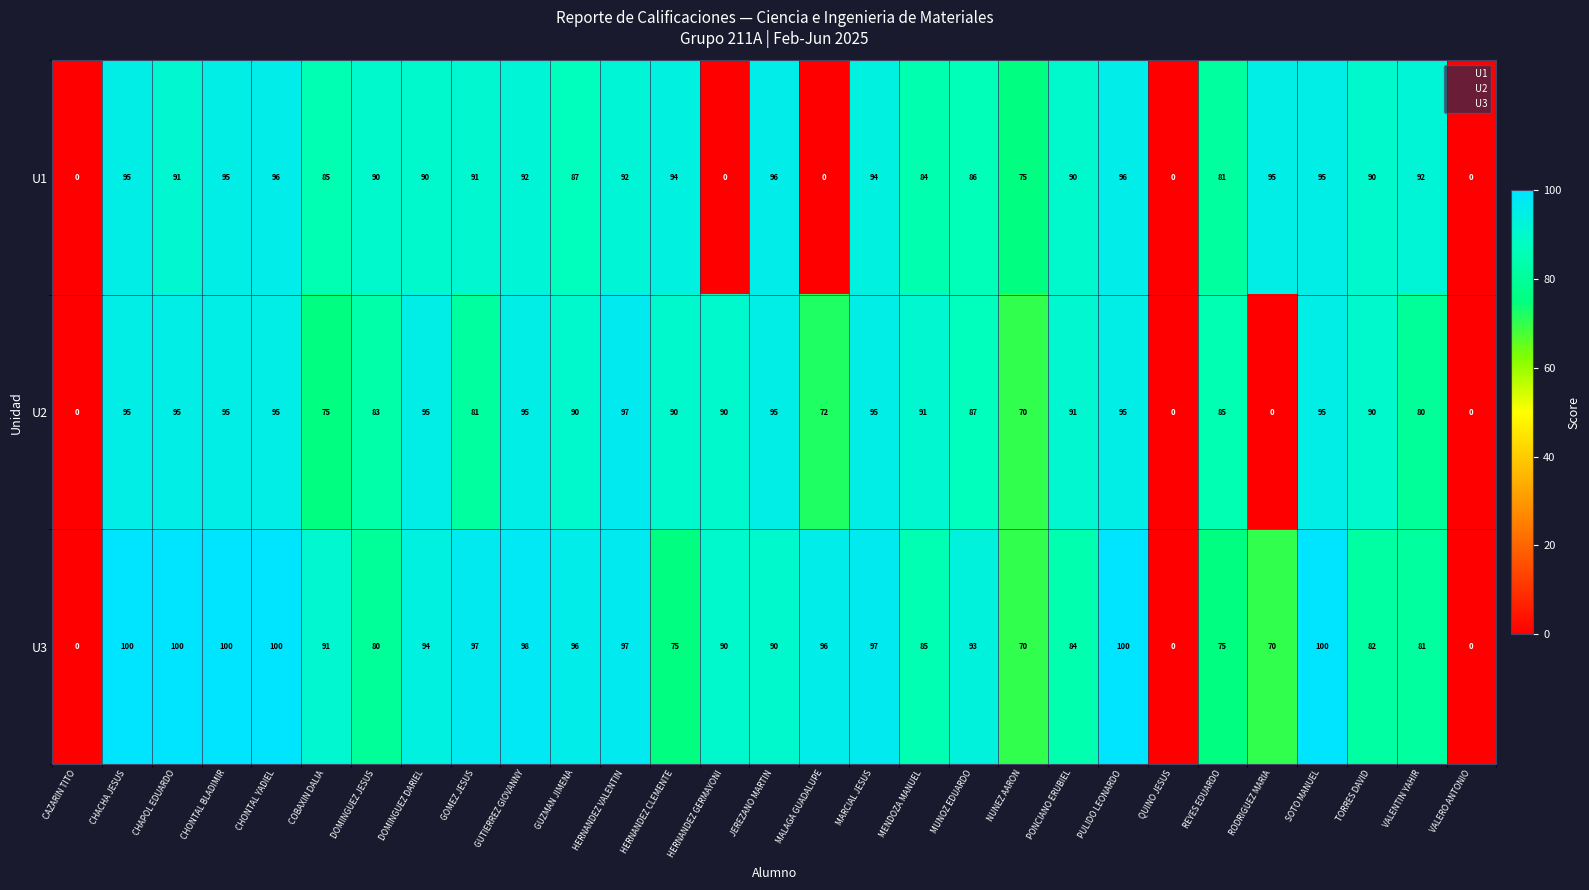

Rank the series by their maximum value, from highest to lowest.

U3, U2, U1